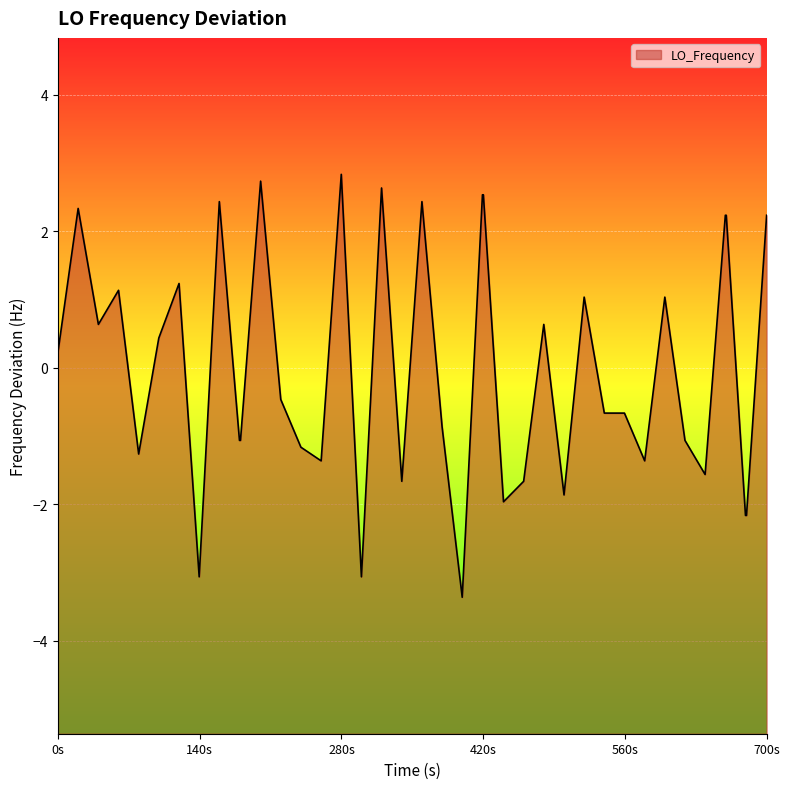

At which label is the value closest to 0?

0s